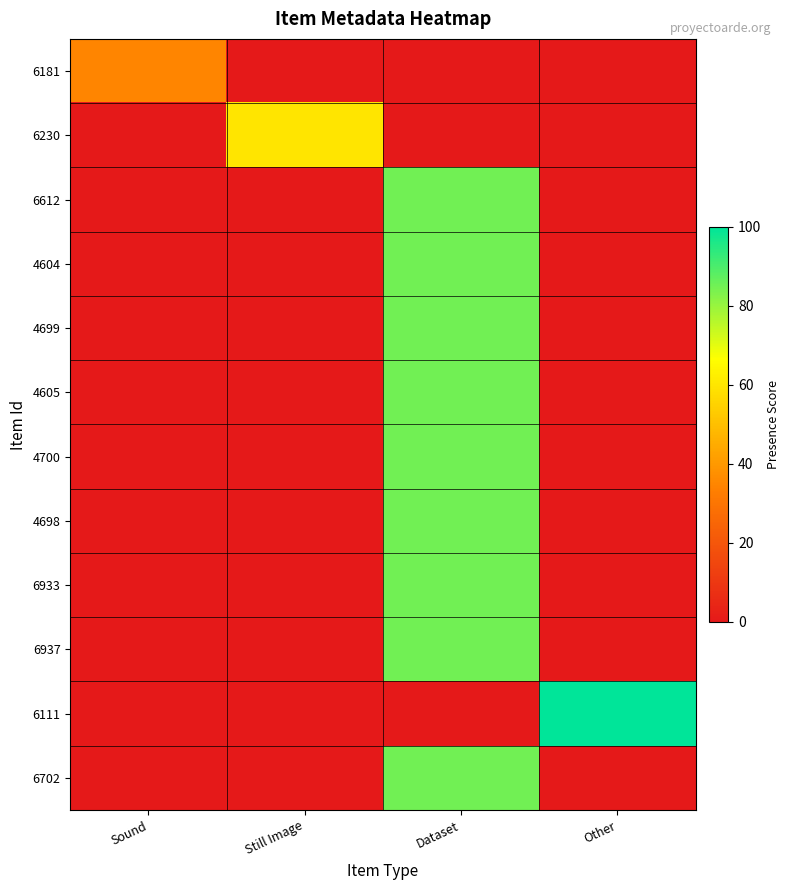

At how many categories does at least one series exceed 58?

3